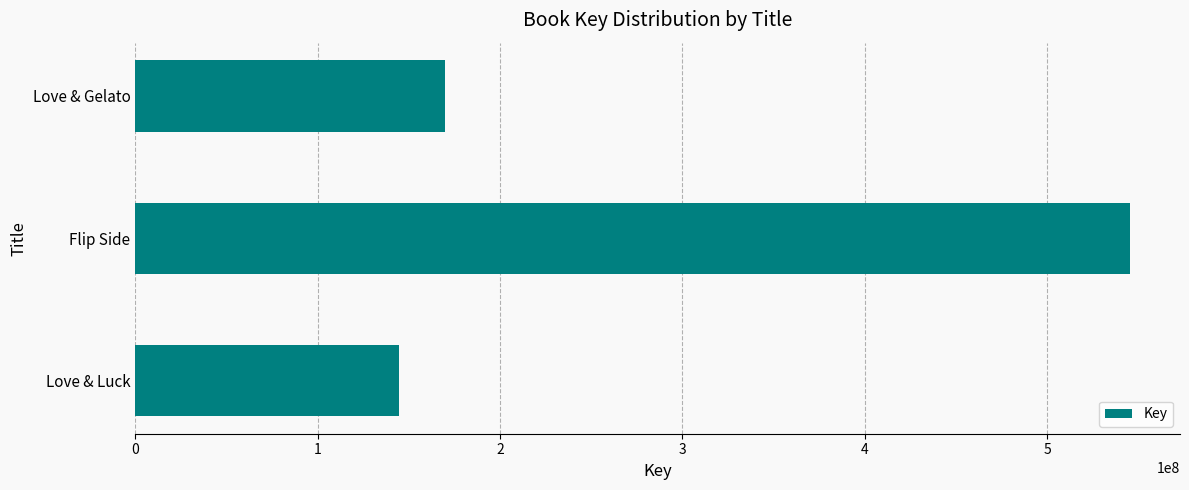

At which label is the value closest to 345055847?

Love & Gelato